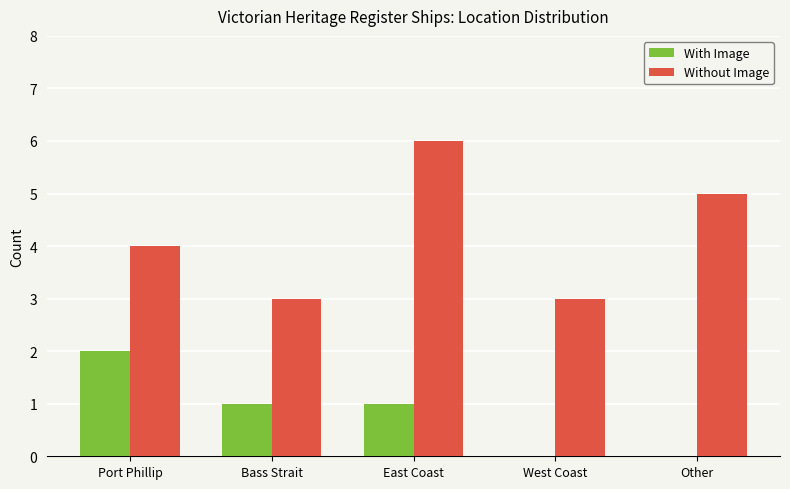

What are all the series names shown in the legend?

With Image, Without Image